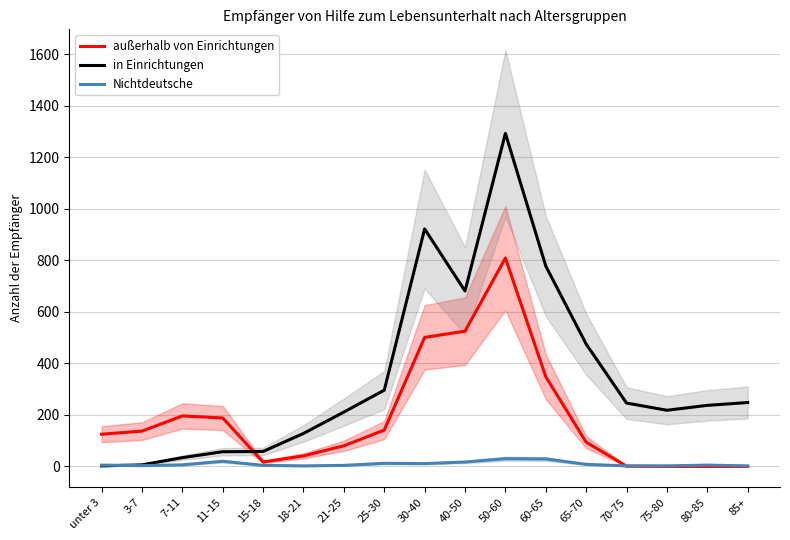

Rank the categories by außerhalb von Einrichtungen value from lowest to highest.

75-80, 80-85, 85+, 70-75, 15-18, 18-21, 21-25, 65-70, unter 3, 3-7, 25-30, 11-15, 7-11, 60-65, 30-40, 40-50, 50-60